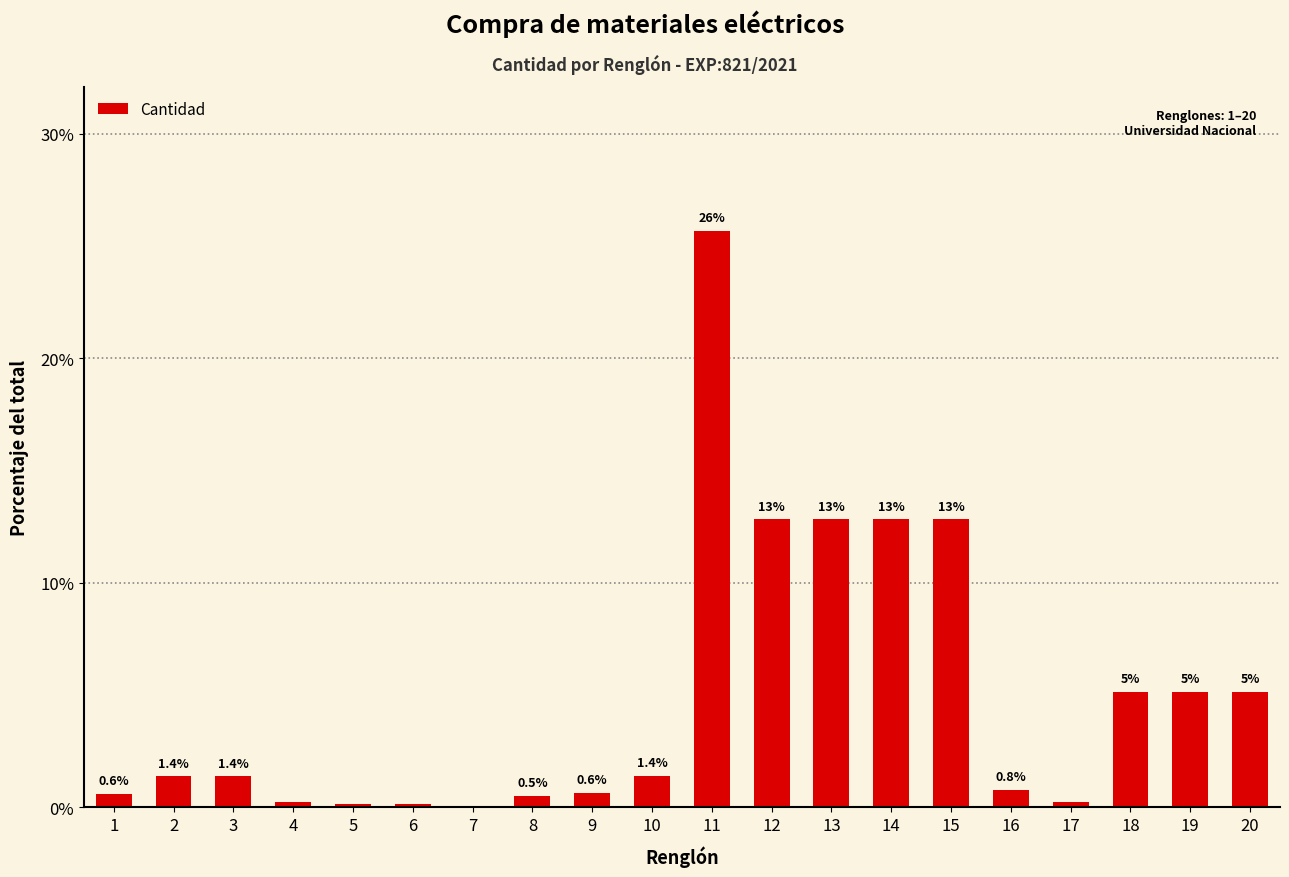

The chart shows a value of 1.2 at 18. True or false?

False